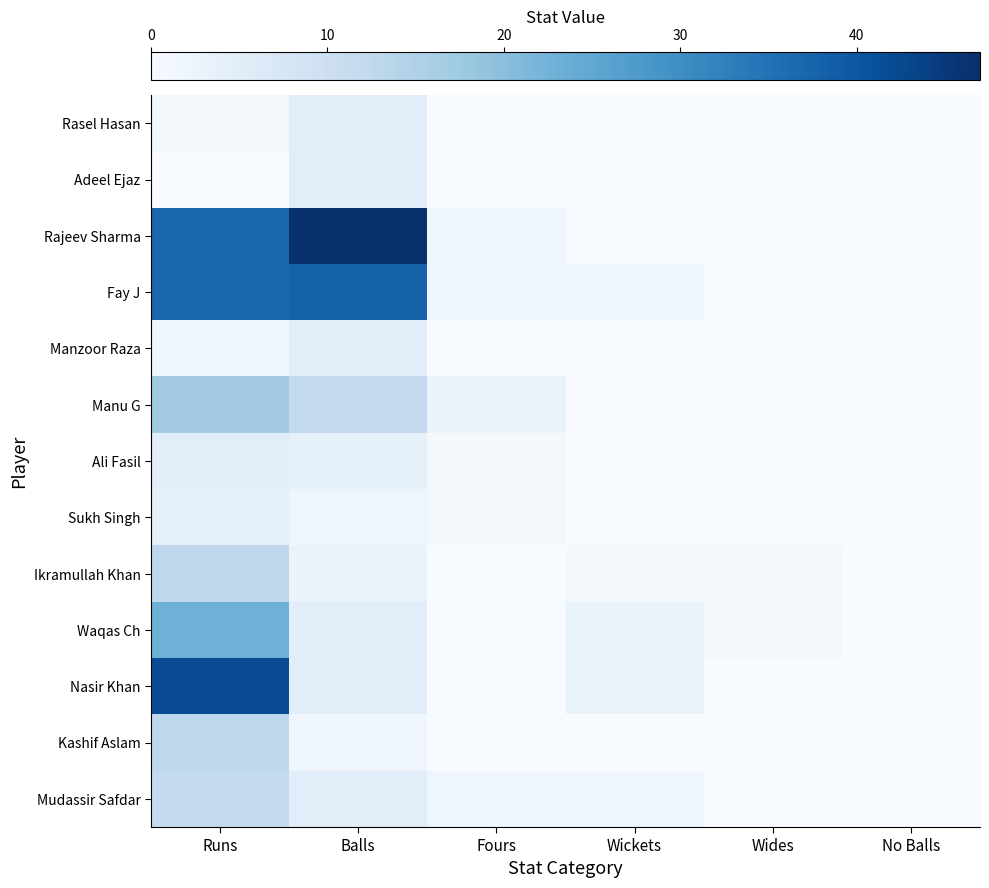

How many categories are shown in the chart?

6